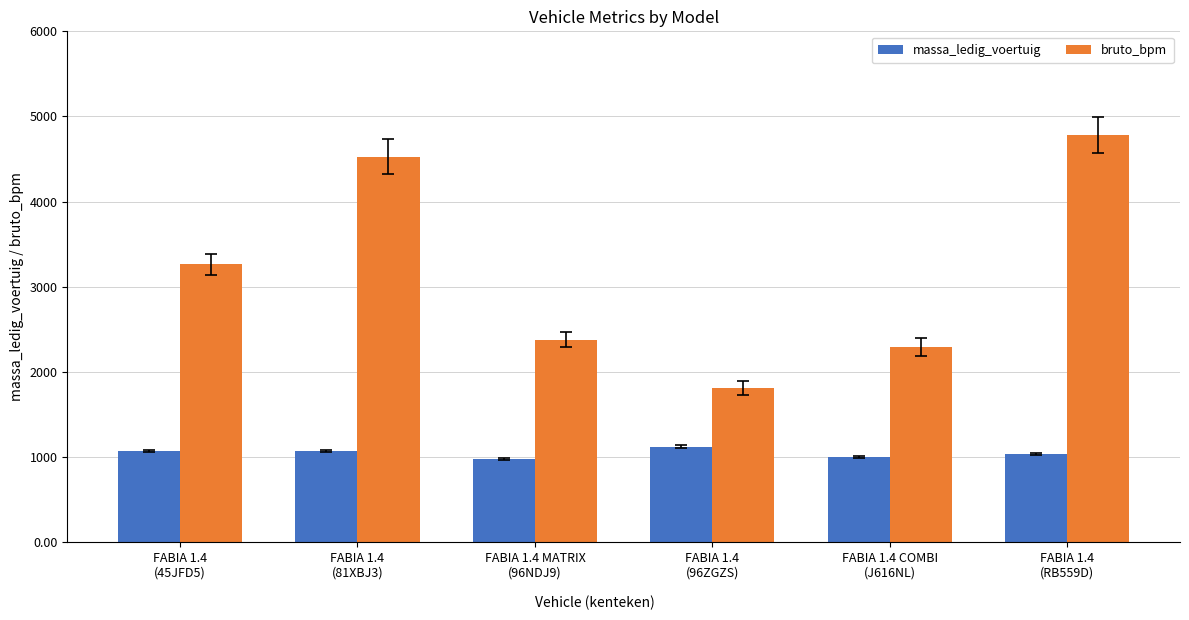

Reading right to left, extract all data points from this chart.

massa_ledig_voertuig: 1035	1000	1120	975	1070	1070
bruto_bpm: 4785	2293	1811	2381	4530	3263